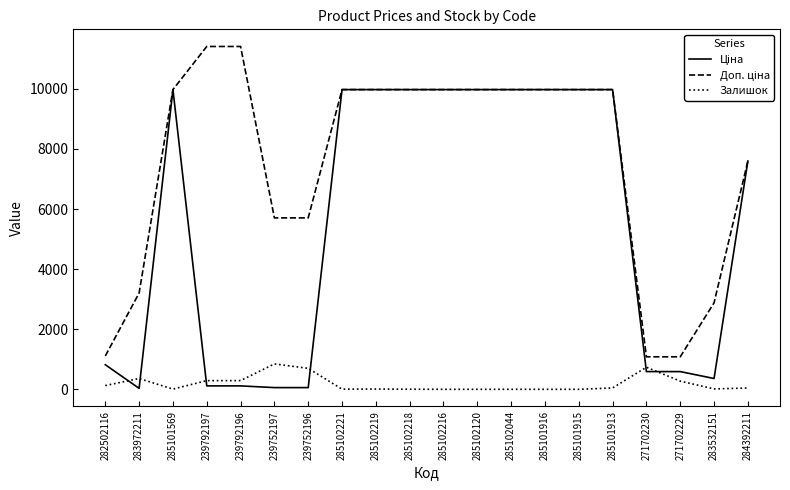

What is the total value across all series at 239792196?

11814.1